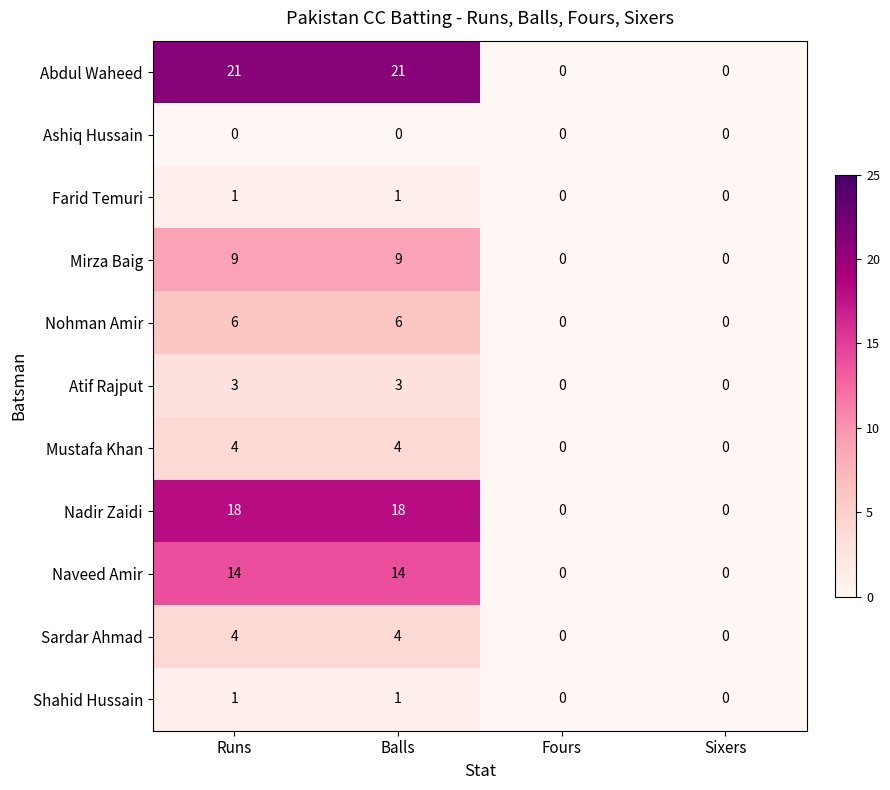

How many categories are shown in the chart?

4